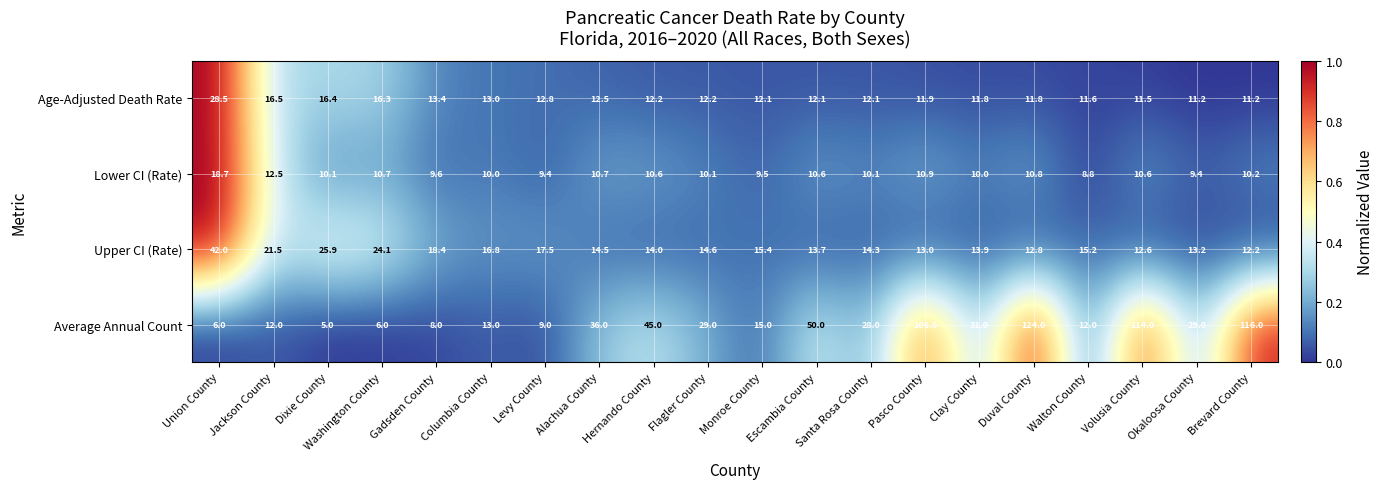

What is the total value across all series at Gadsden County?

49.4